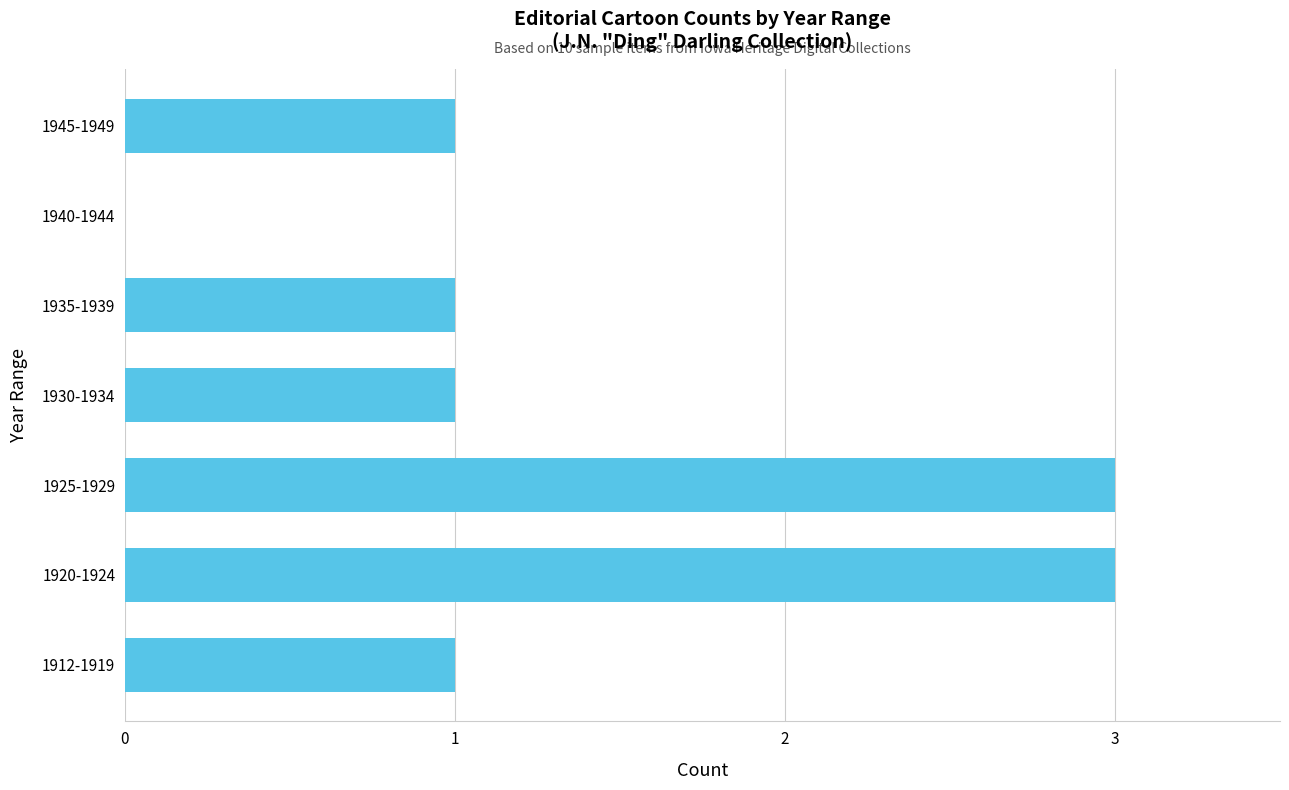

What is the sum of the values at 1925-1929 and 1912-1919?

4